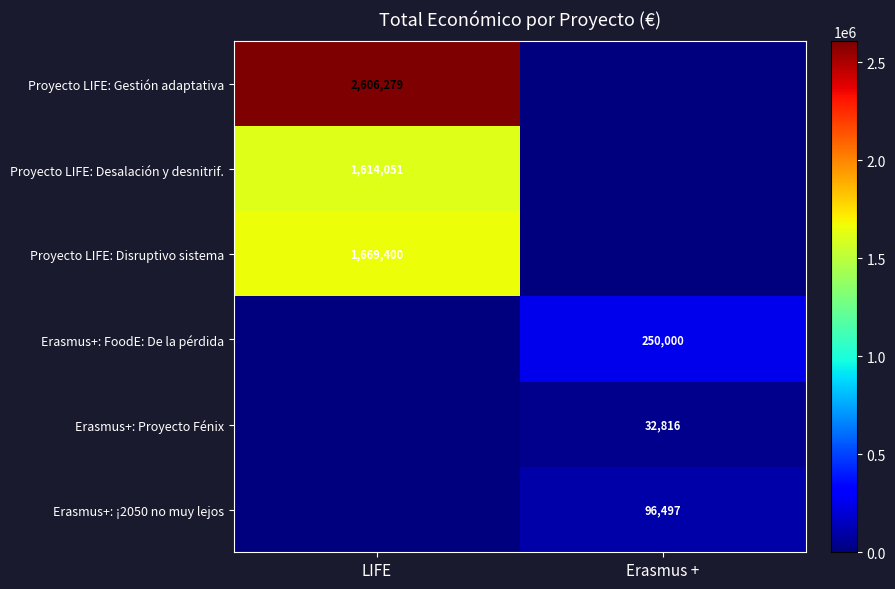

Is it true that Erasmus+: FoodE: De la pérdida equals 250000 at Erasmus +?

True